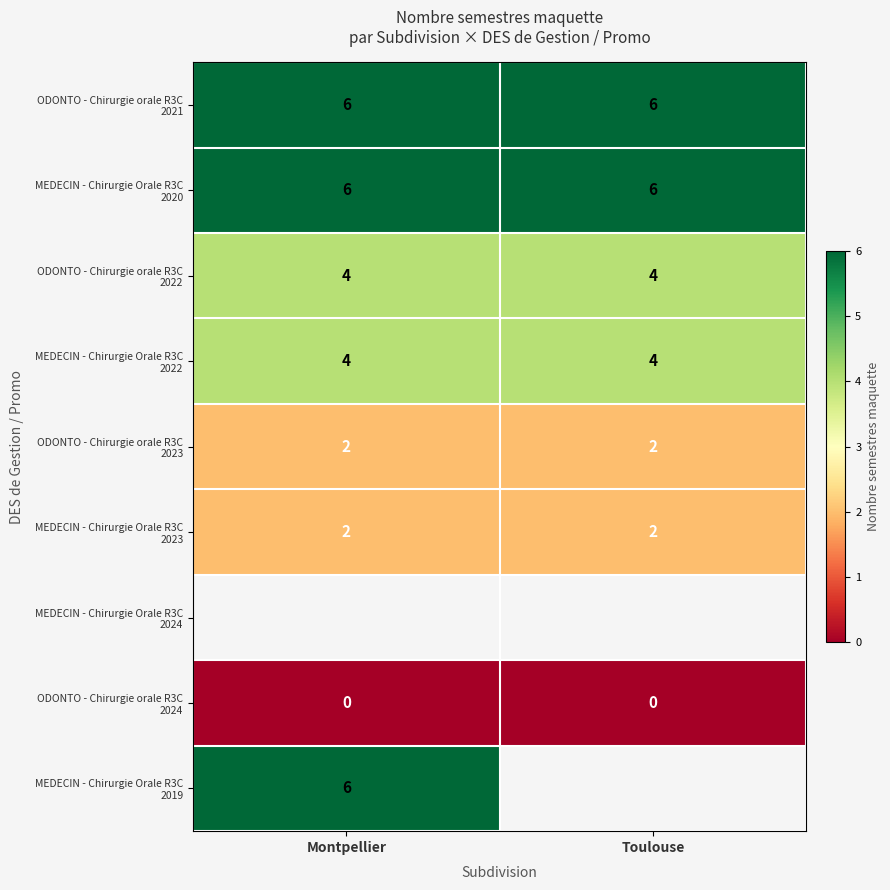

At which category does the chart reach its minimum across all series?

Montpellier